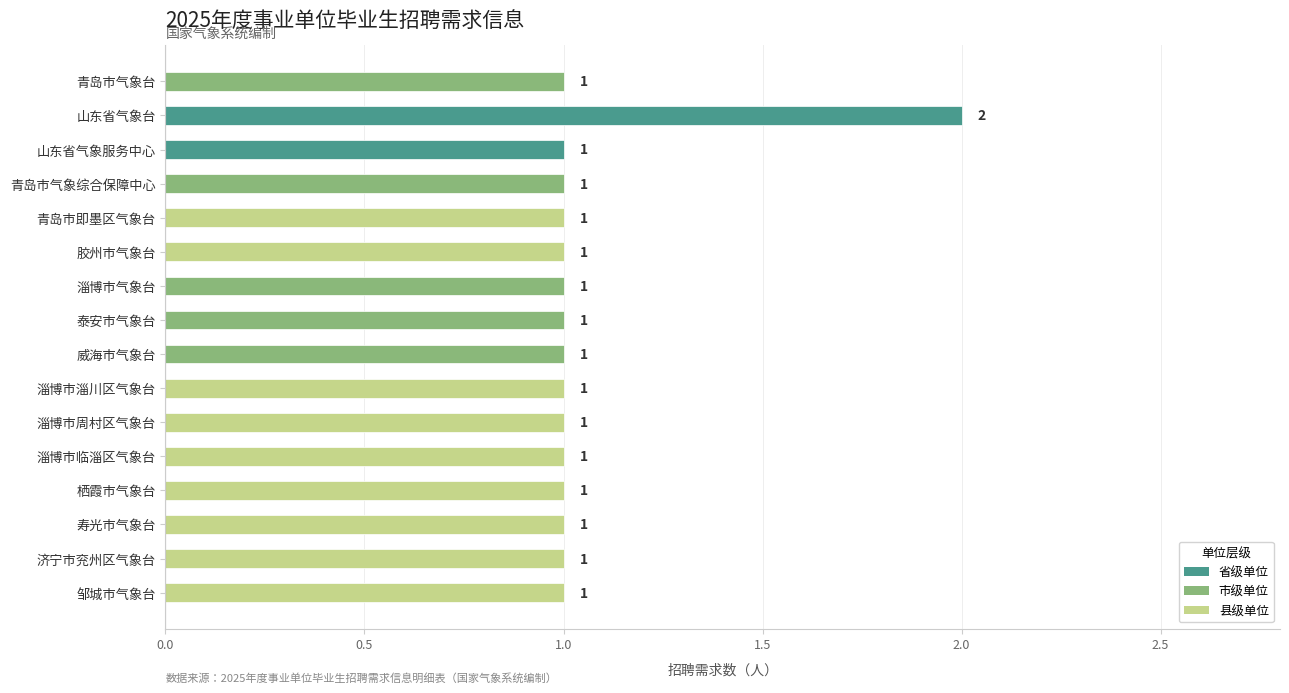

What is the difference between the maximum and second lowest values?

1